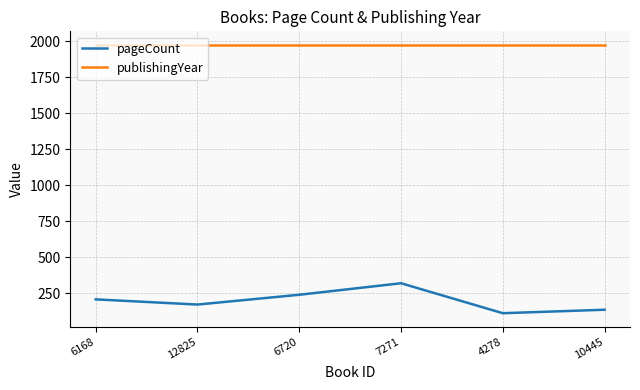

Reading left to right, what are all the values shown in this chart?

pageCount: 6168=208	12825=172	6720=240	7271=320	4278=112	10445=136
publishingYear: 6168=1976	12825=1976	6720=1976	7271=1976	4278=1976	10445=1976